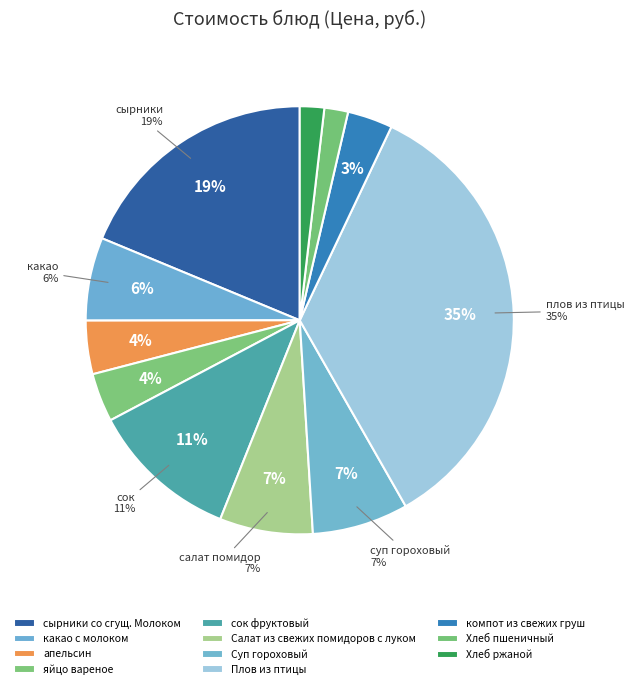

Is it true that Суп гороховый is 1% of the pie?

False